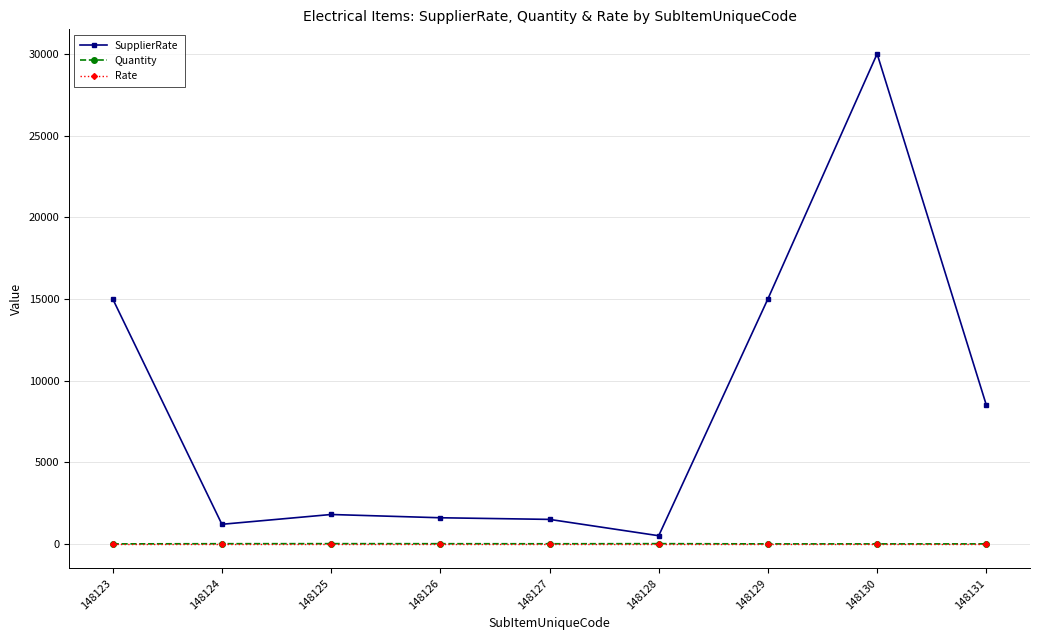

True or false: Quantity and SupplierRate cross at least once.

False